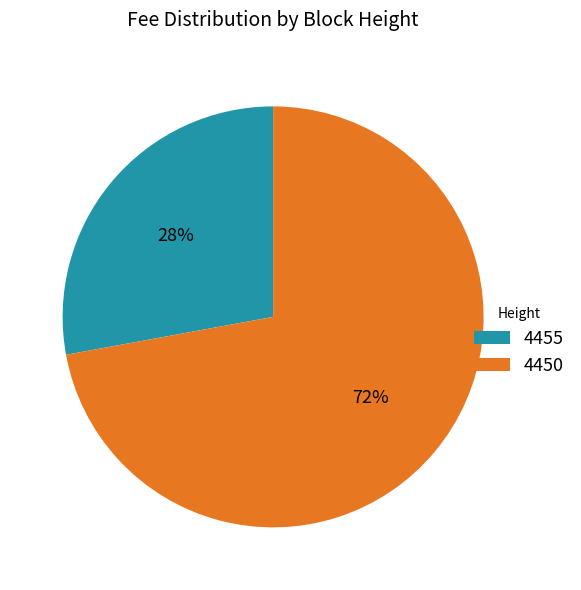

The 4450 slice represents 72% of the pie. True or false?

True